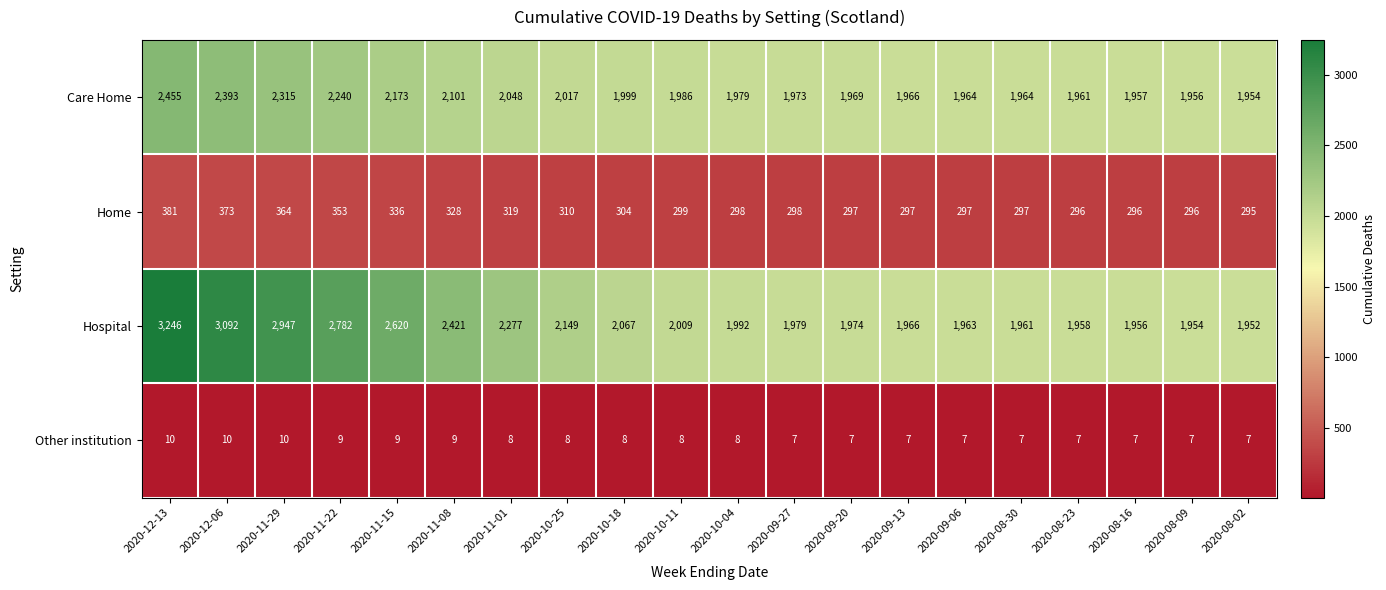

Rank the series by their maximum value, from lowest to highest.

Other institution, Home, Care Home, Hospital